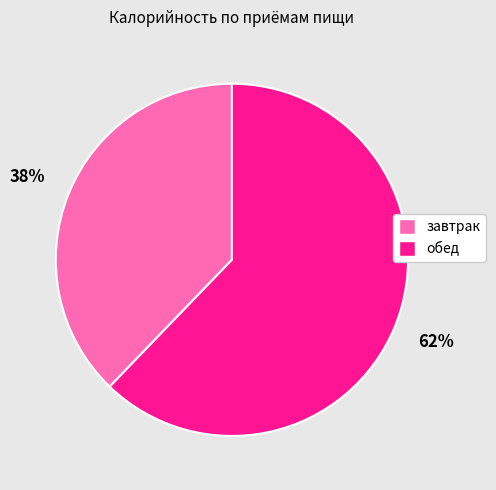

Is the sum of завтрак and обед greater than half?

Yes